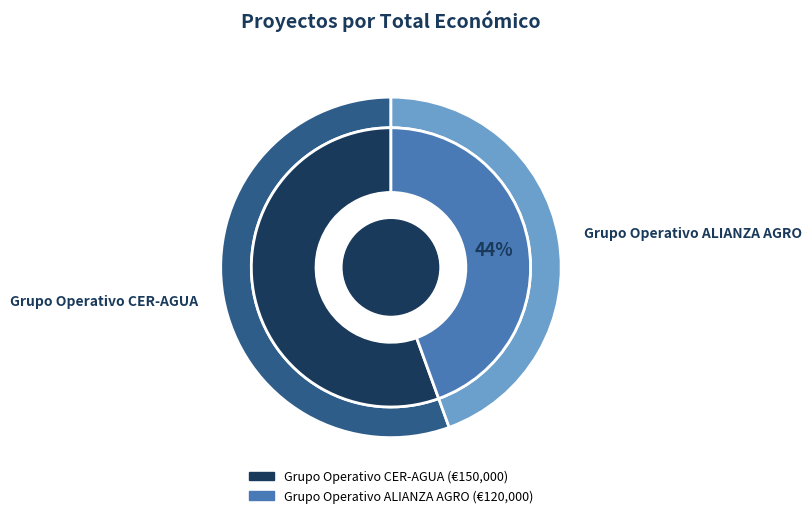

The Grupo Operativo CER-AGUA slice represents 67% of the pie. True or false?

False